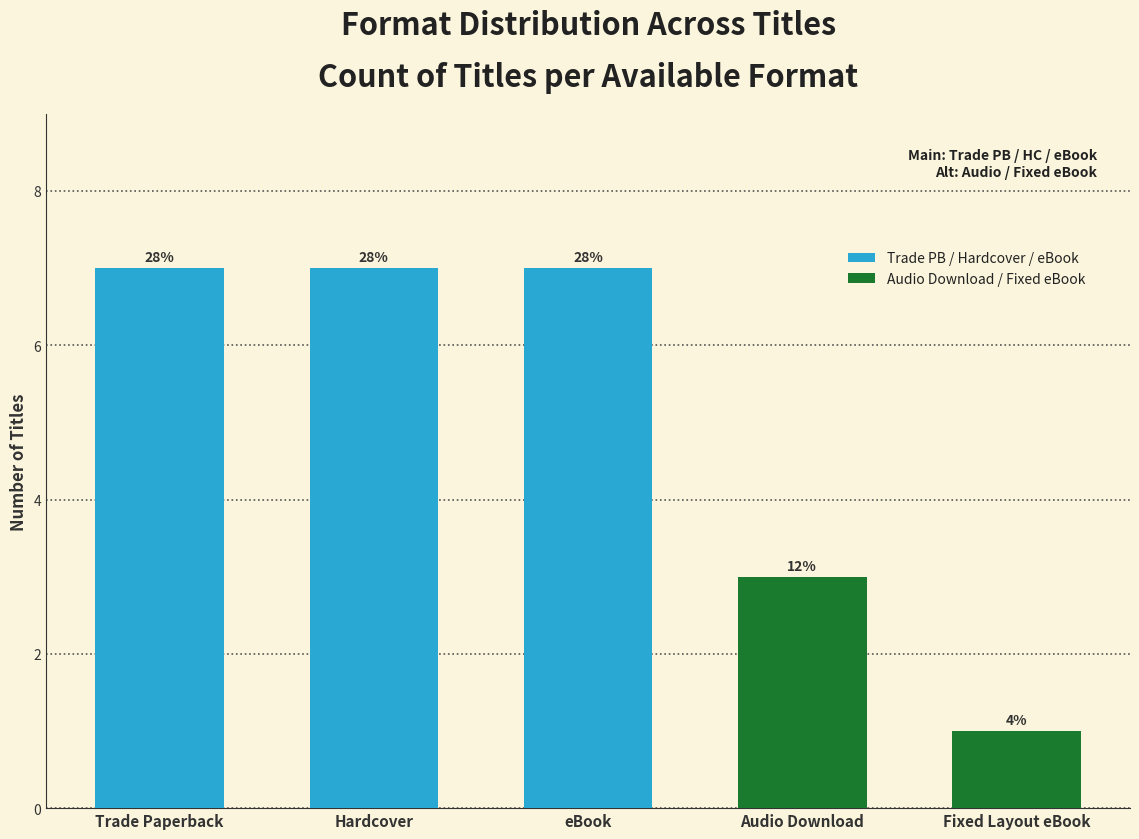

What is the minimum value shown in the chart?

1